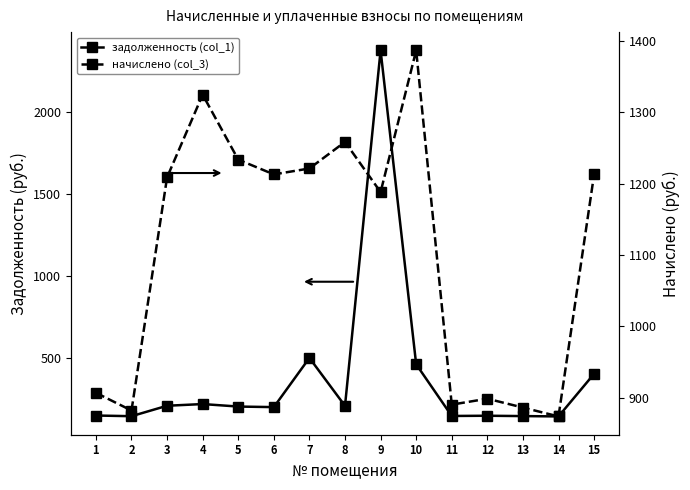

Where do начислено (col_3) and задолженность (col_1) first cross each other?

8 and 9